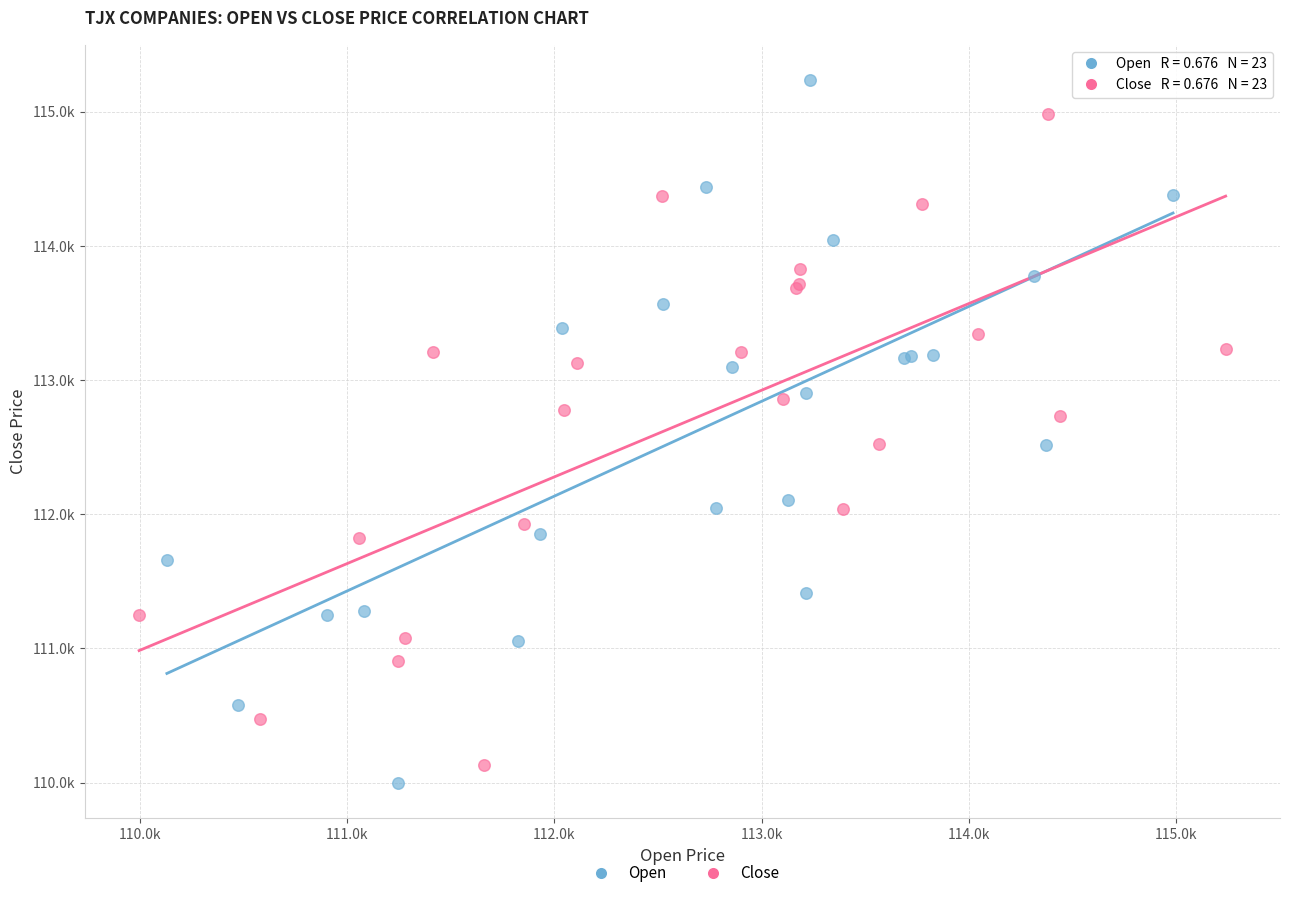

What are all the series names shown in the legend?

Open, Close